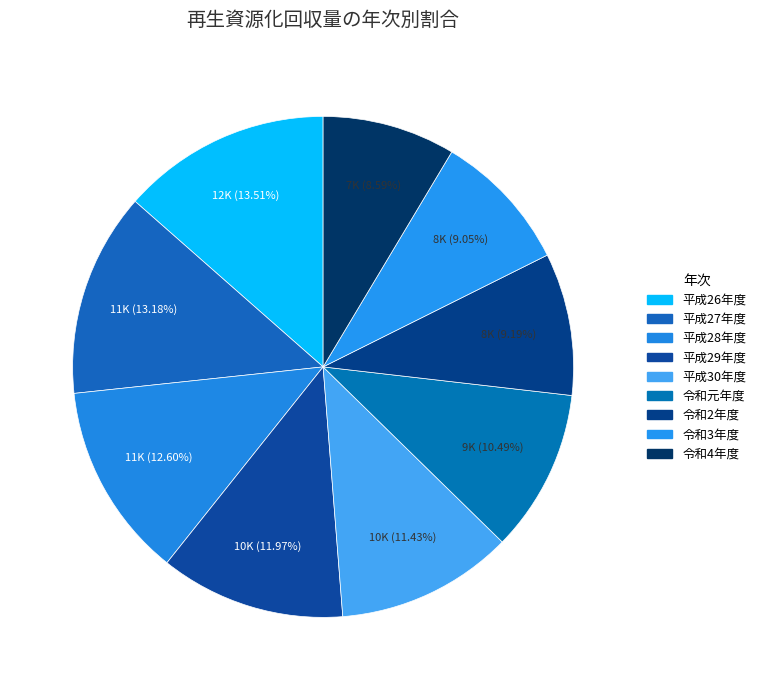

To the nearest percent, what percentage of the pie is 平成27年度?

13%